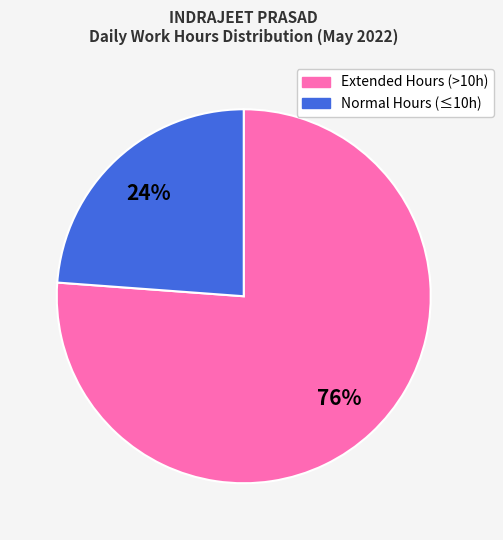

To the nearest percent, what is the difference between the largest and smallest slice percentages?

52%